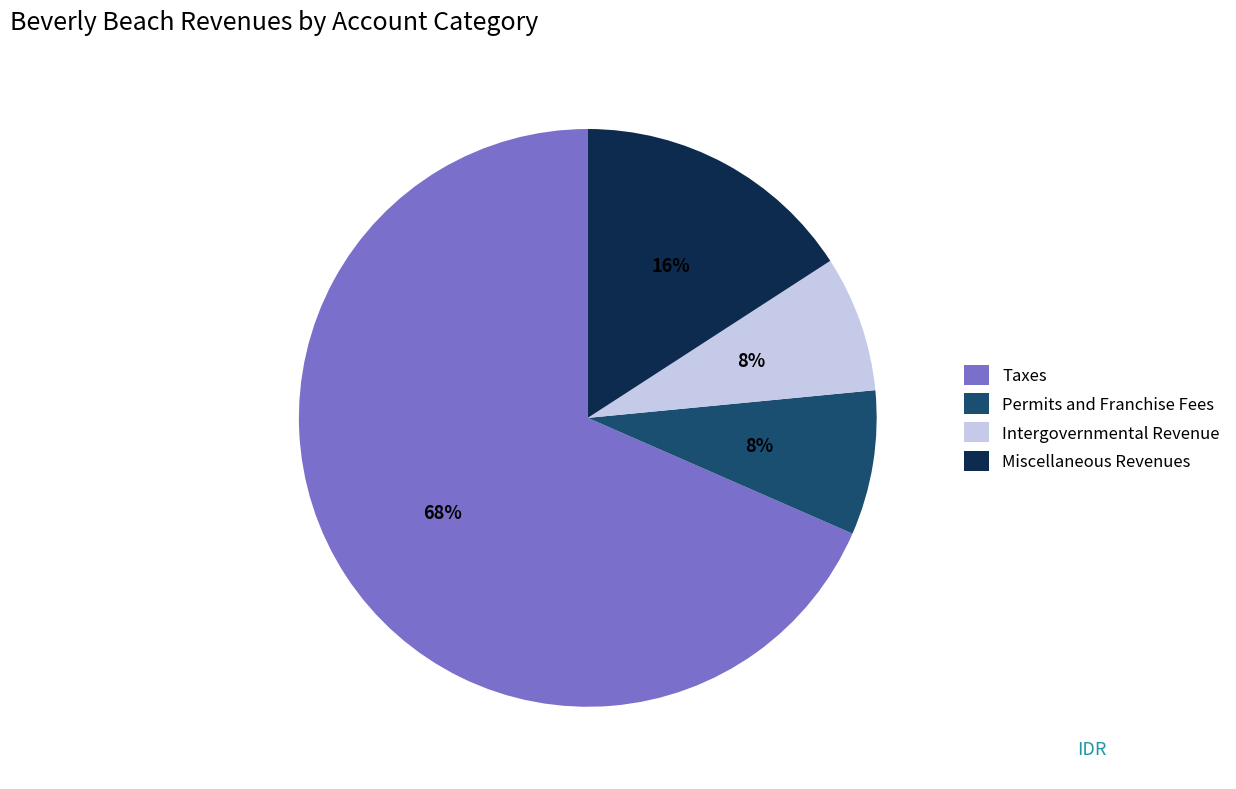

To the nearest percent, what is the combined percentage of Permits and Franchise Fees and Intergovernmental Revenue?

16%